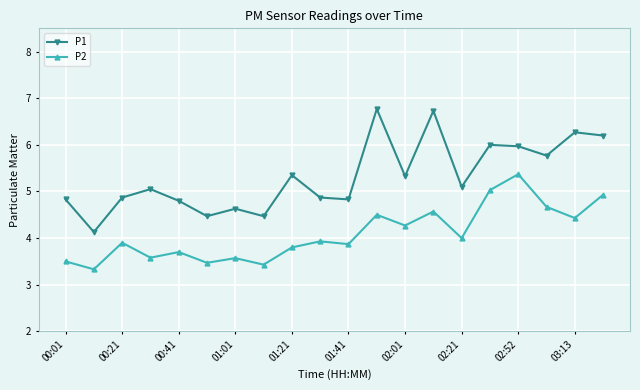

What is the value of the P2 point at the 6th from the left?

3.5